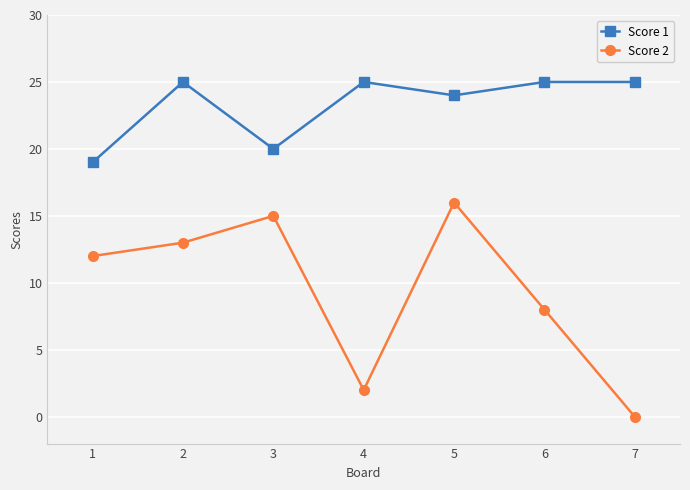

Which series has the widest spread of values?

Score 2